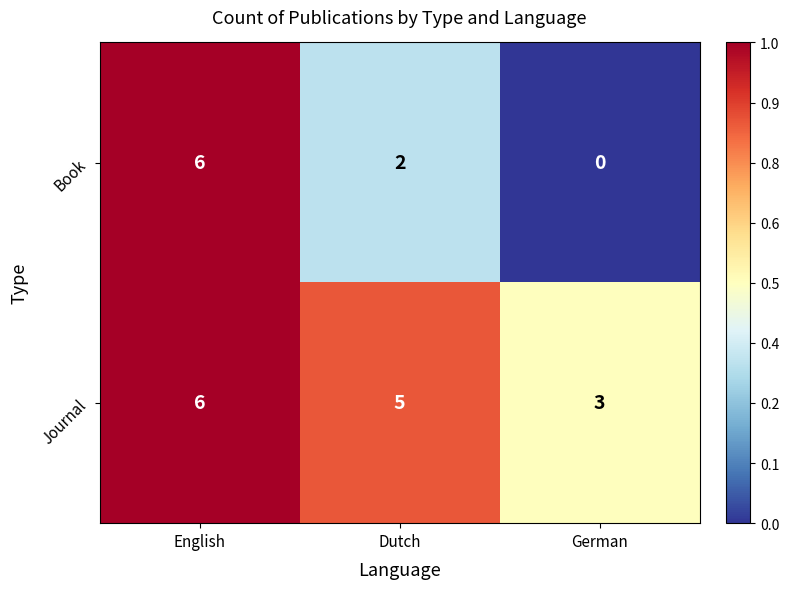

Which series has the largest total across all categories?

Journal